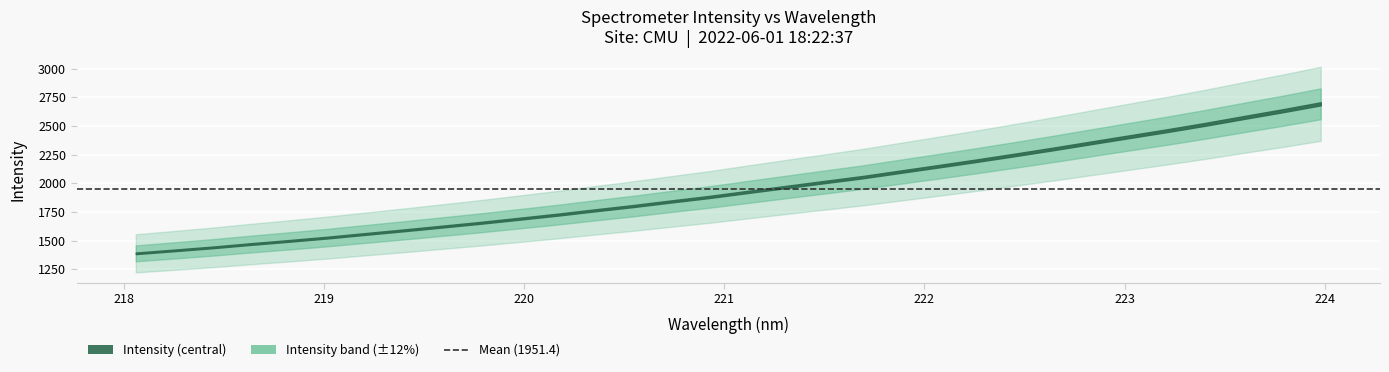

How many series are shown in this chart?

2